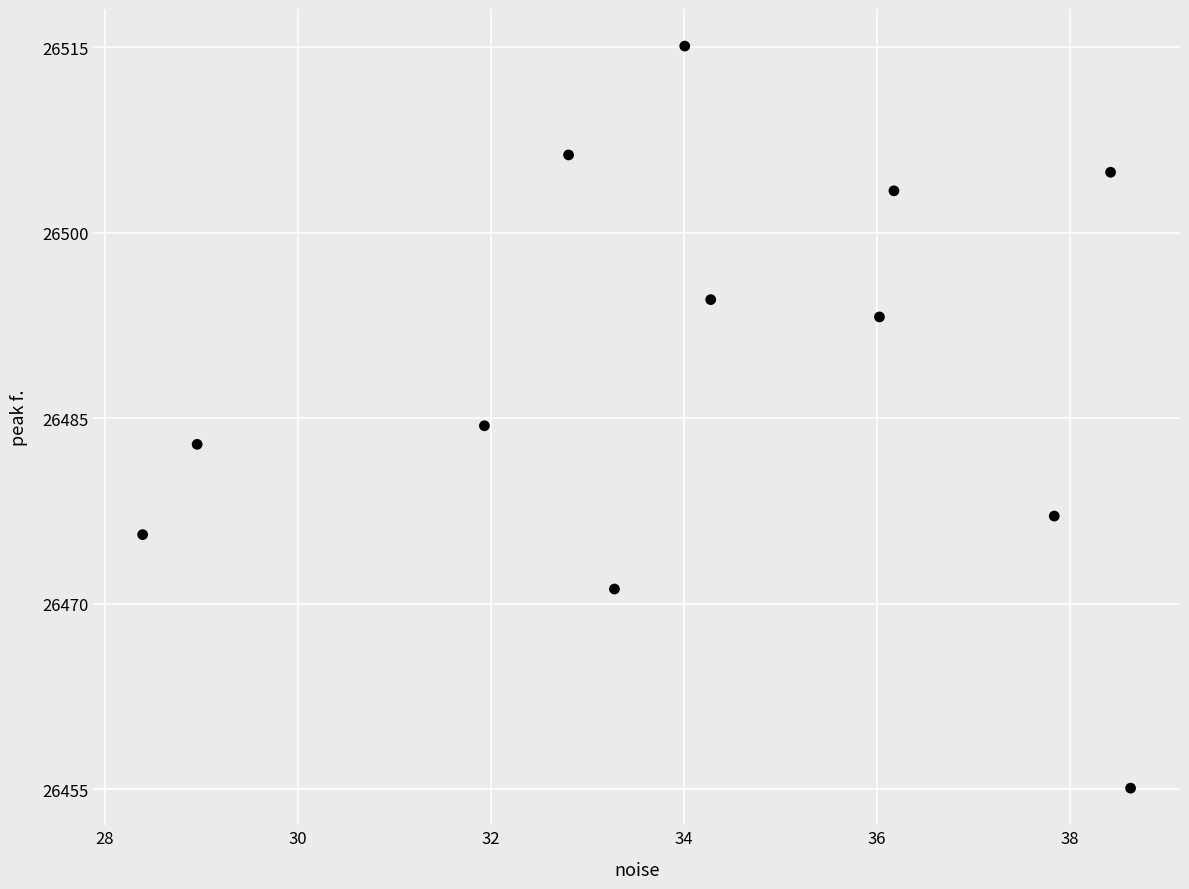

What is the range of X values (max minus min)?

10.2